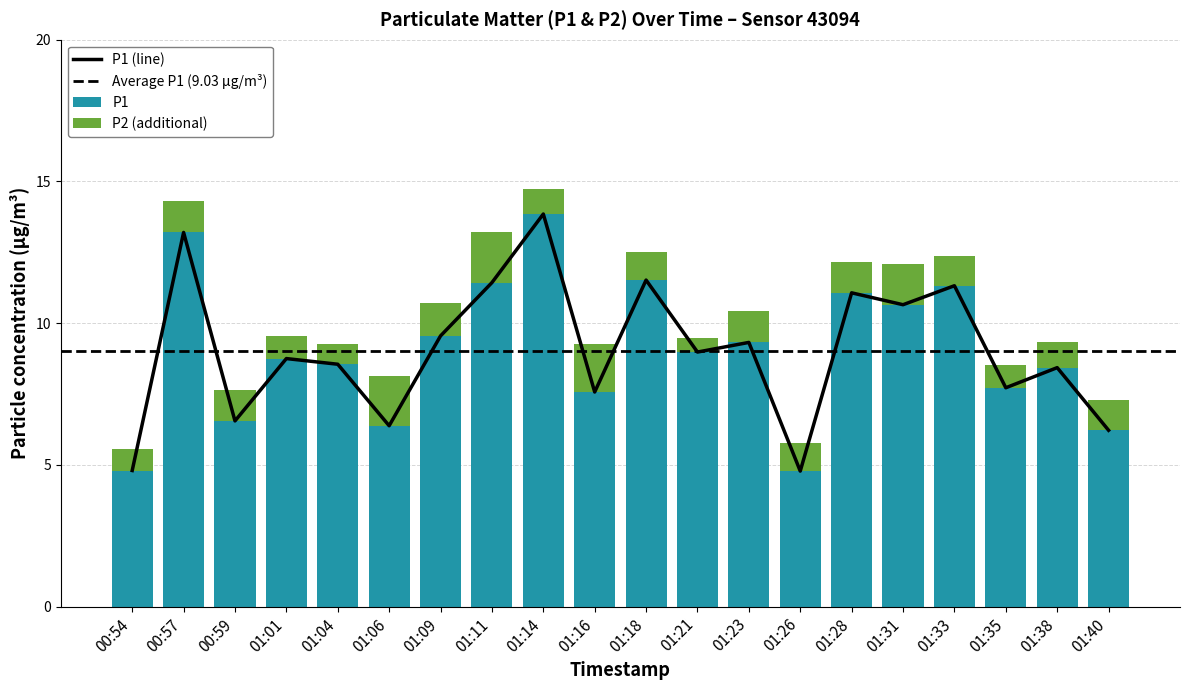

At which category is the sum across all series the highest?

01:14